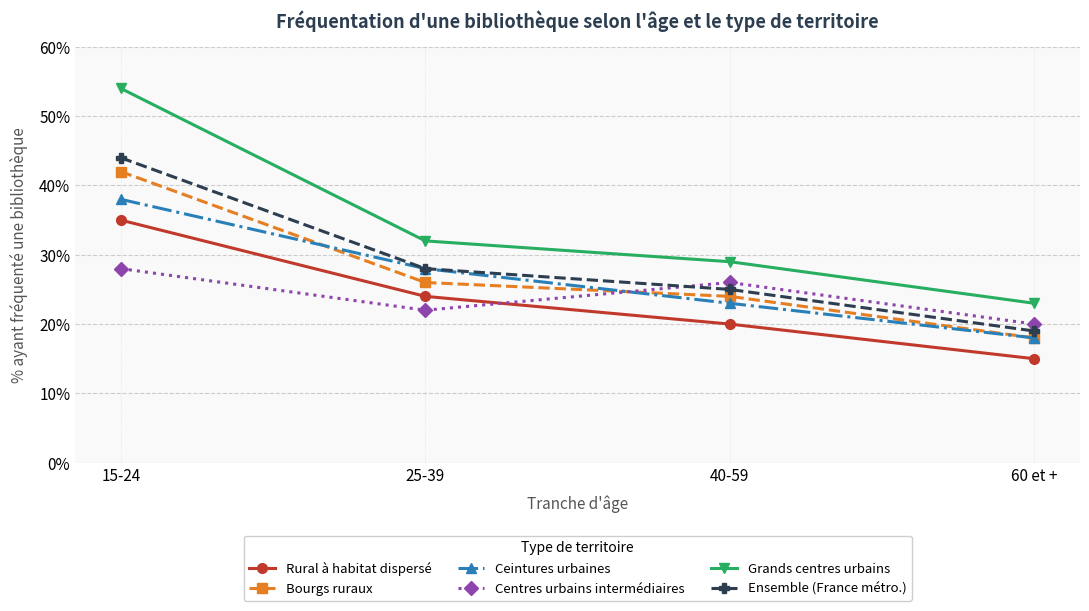

What is the total value across all series at 25-39?

160